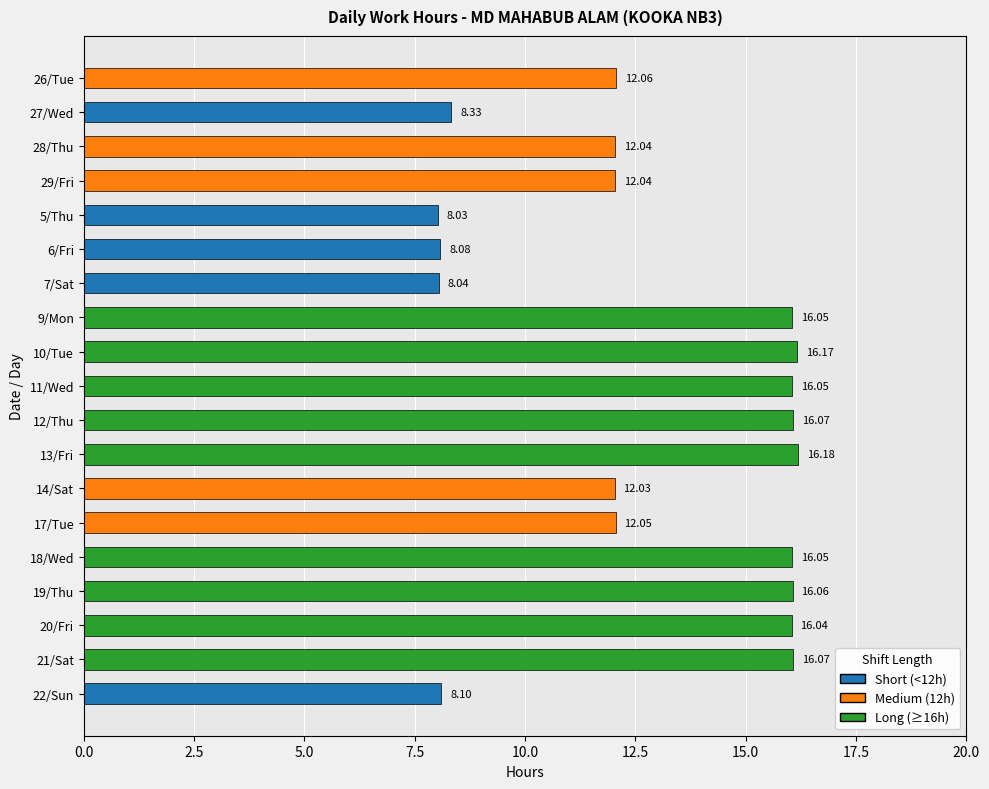

What is the change in value from 12/Thu to 14/Sat?

-4.0